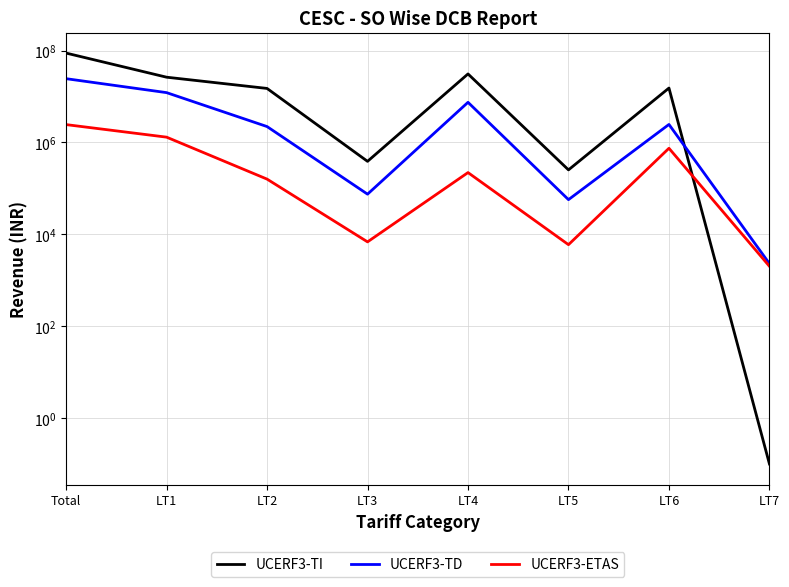

What position from the left is Total?

1